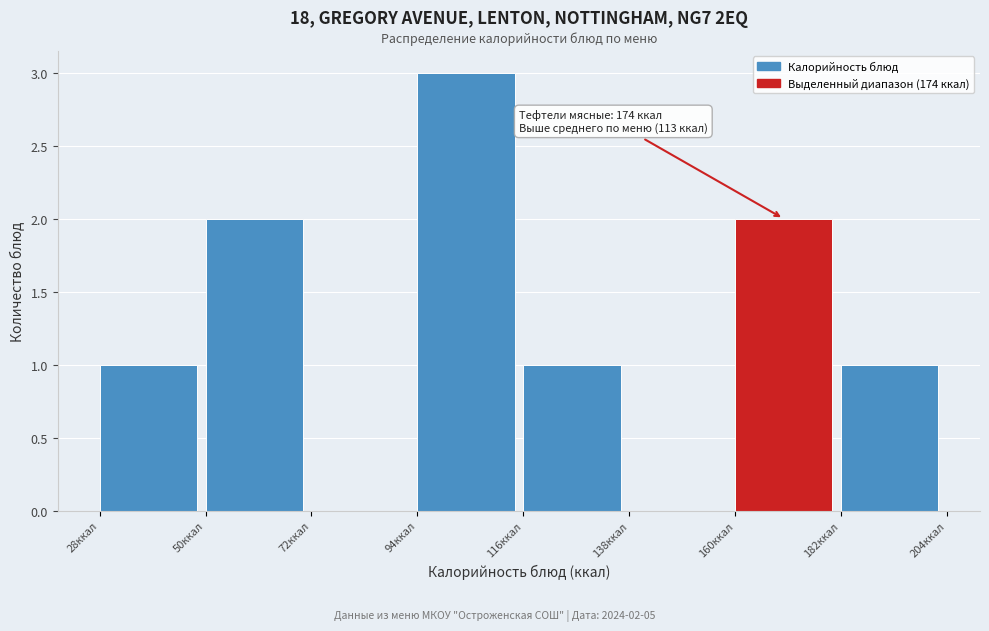

Which range on the x-axis has the tallest bar?

94 to 116